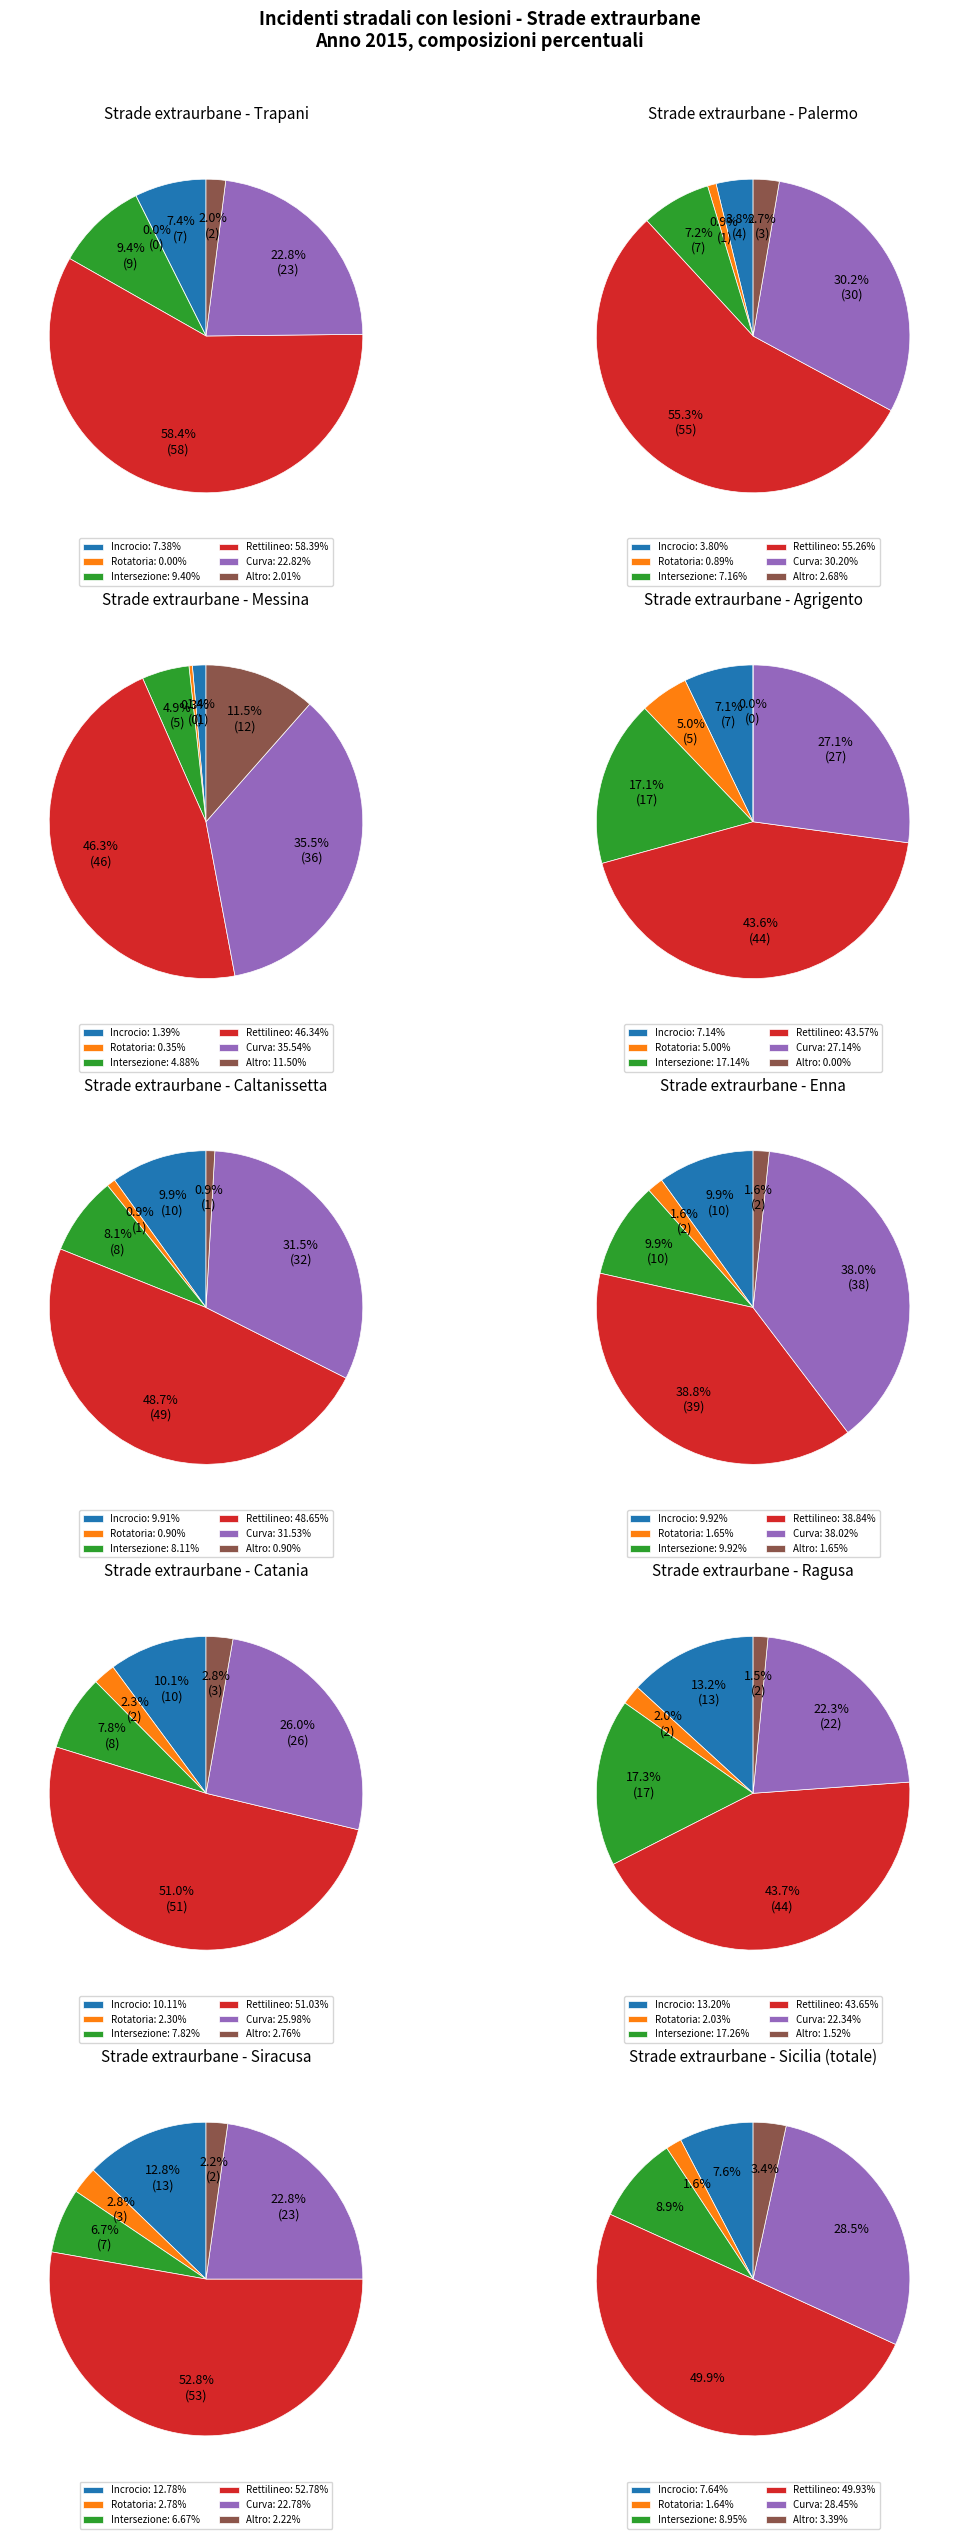

What percentage is the Enna slice, to the nearest percent?

10%